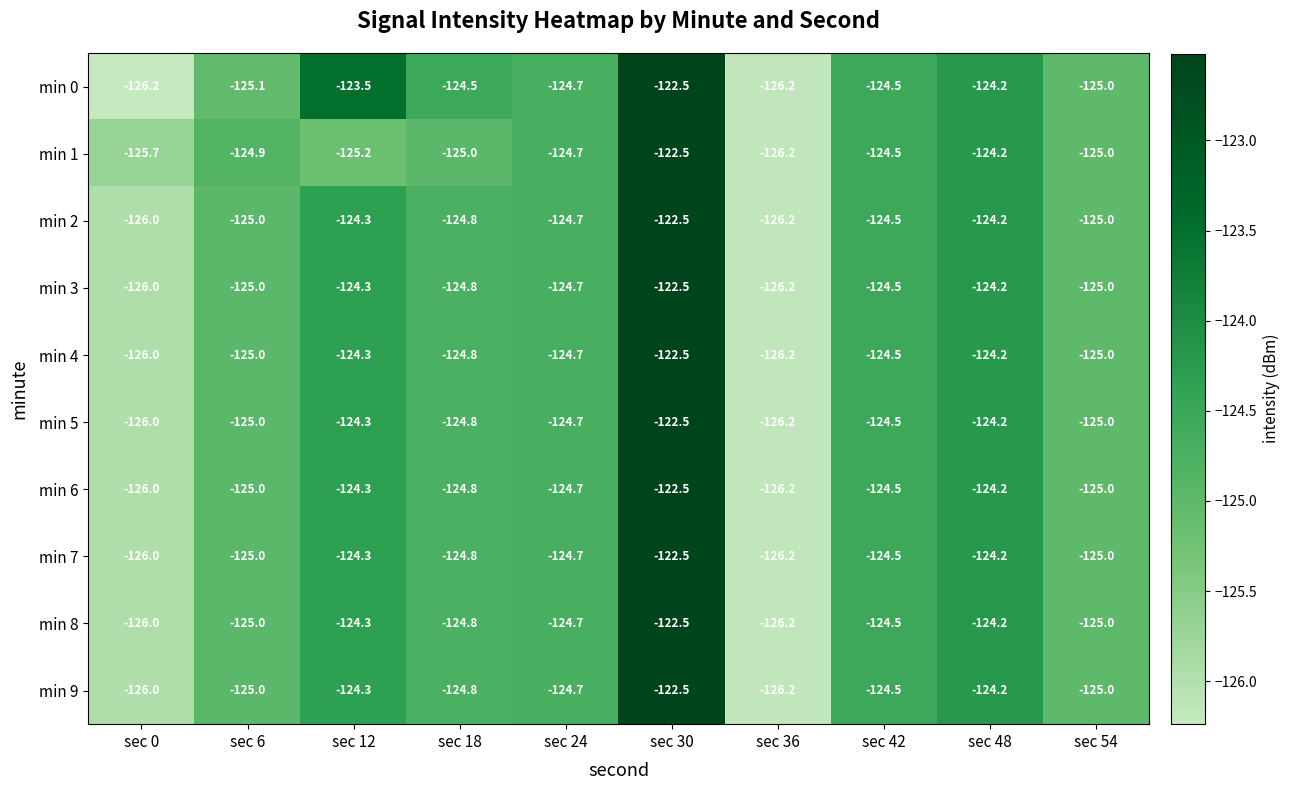

What is the minimum value shown in the chart?

-126.2